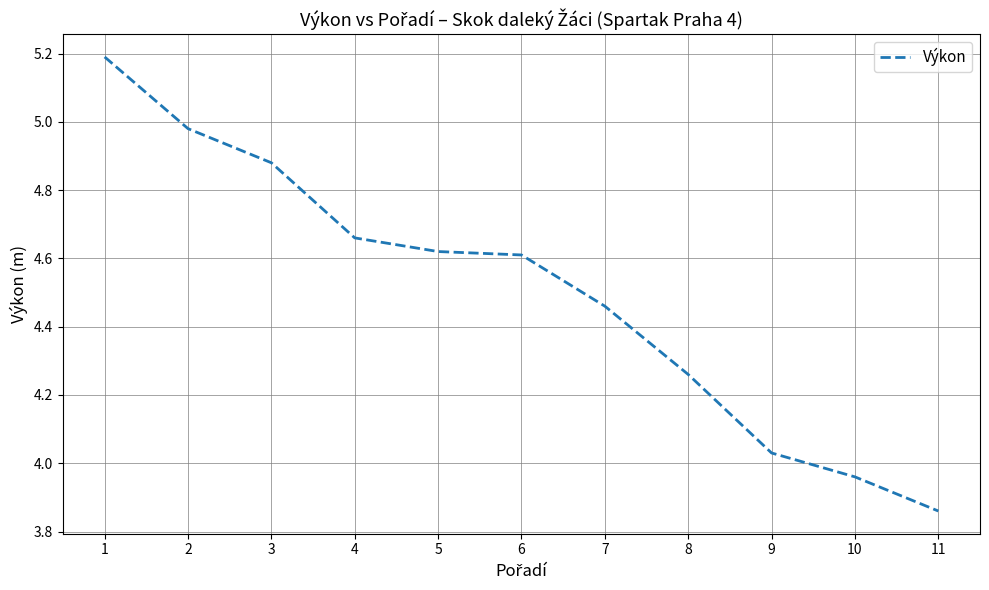

True or false: the data shows 2.1 at 4.

False